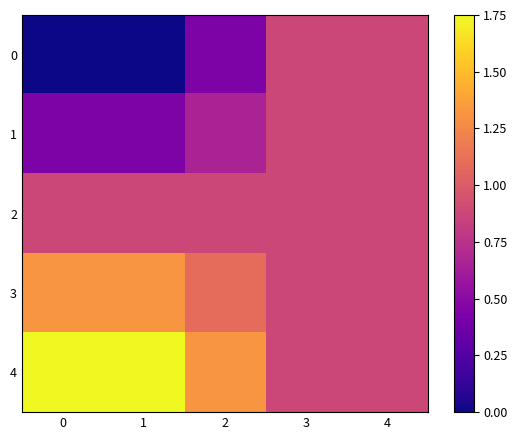

Which series has the widest spread of values?

row_0